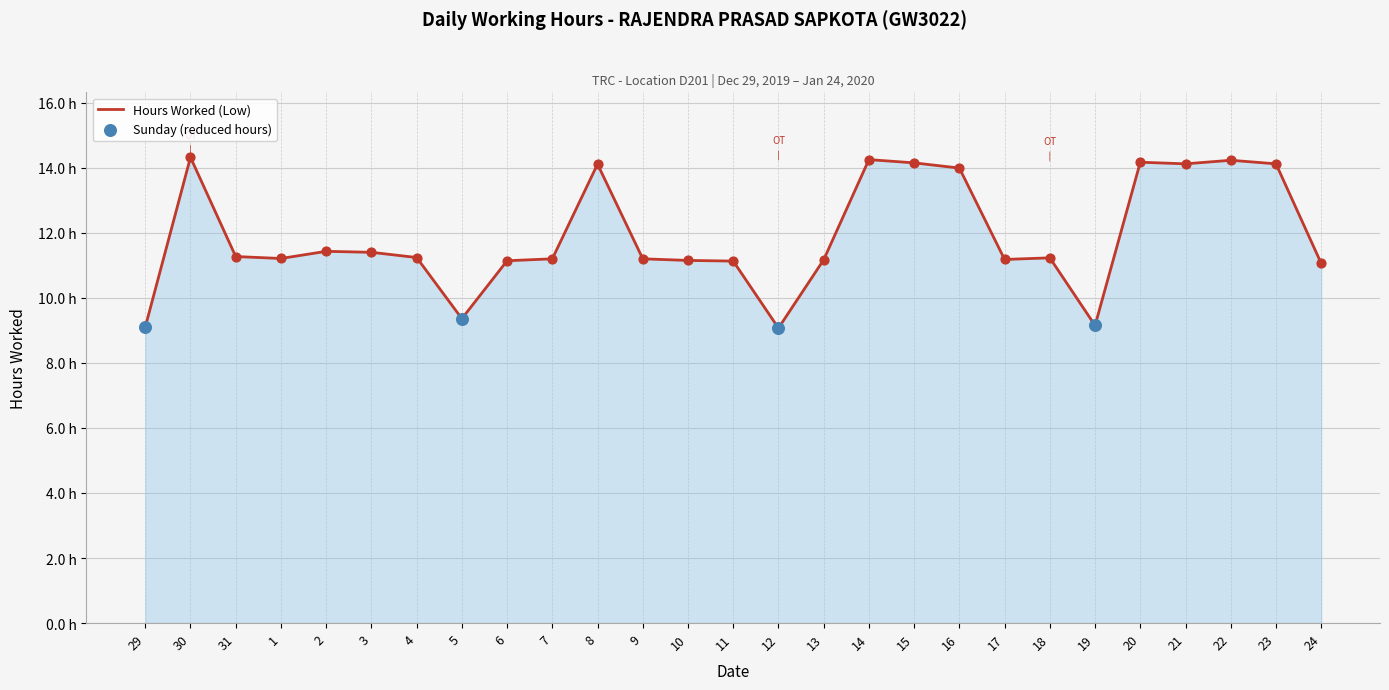

What is the change in value from 3 to 17?

-0.2